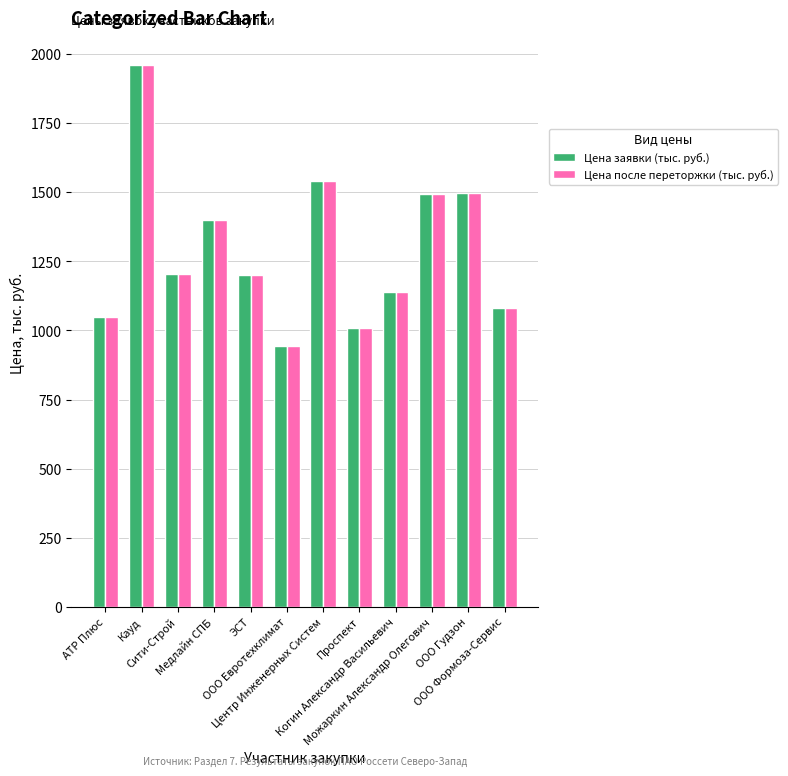

What is the sum of the Цена заявки (тыс. руб.) values at Кауд and Центр Инженерных Систем?

3499.6